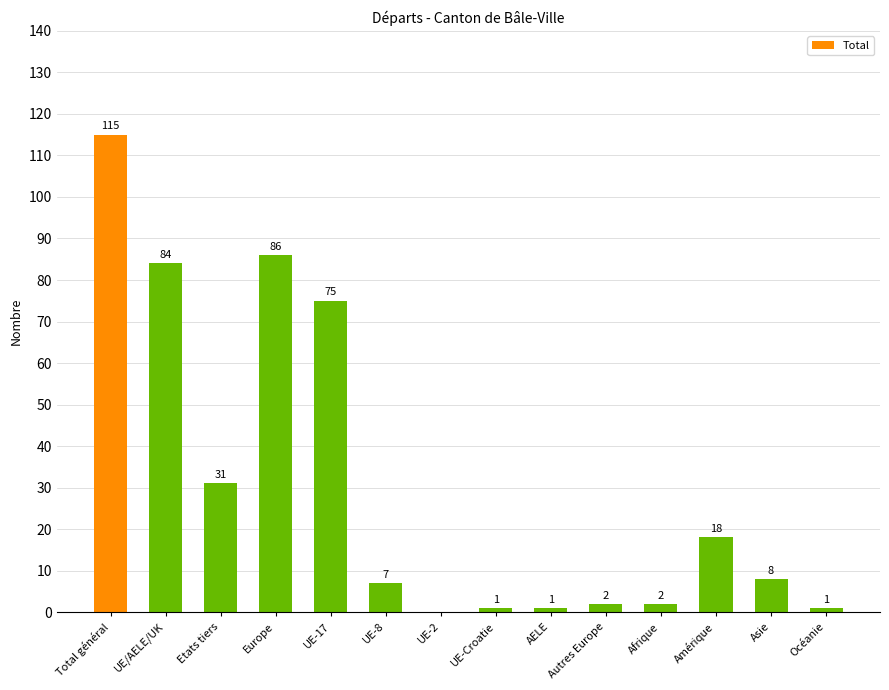

Reading left to right, extract all data points from this chart.

Total général=115	UE/AELE/UK=84	Etats tiers=31	Europe=86	UE-17=75	UE-8=7	UE-2=0	UE-Croatie=1	AELE=1	Autres Europe=2	Afrique=2	Amérique=18	Asie=8	Océanie=1